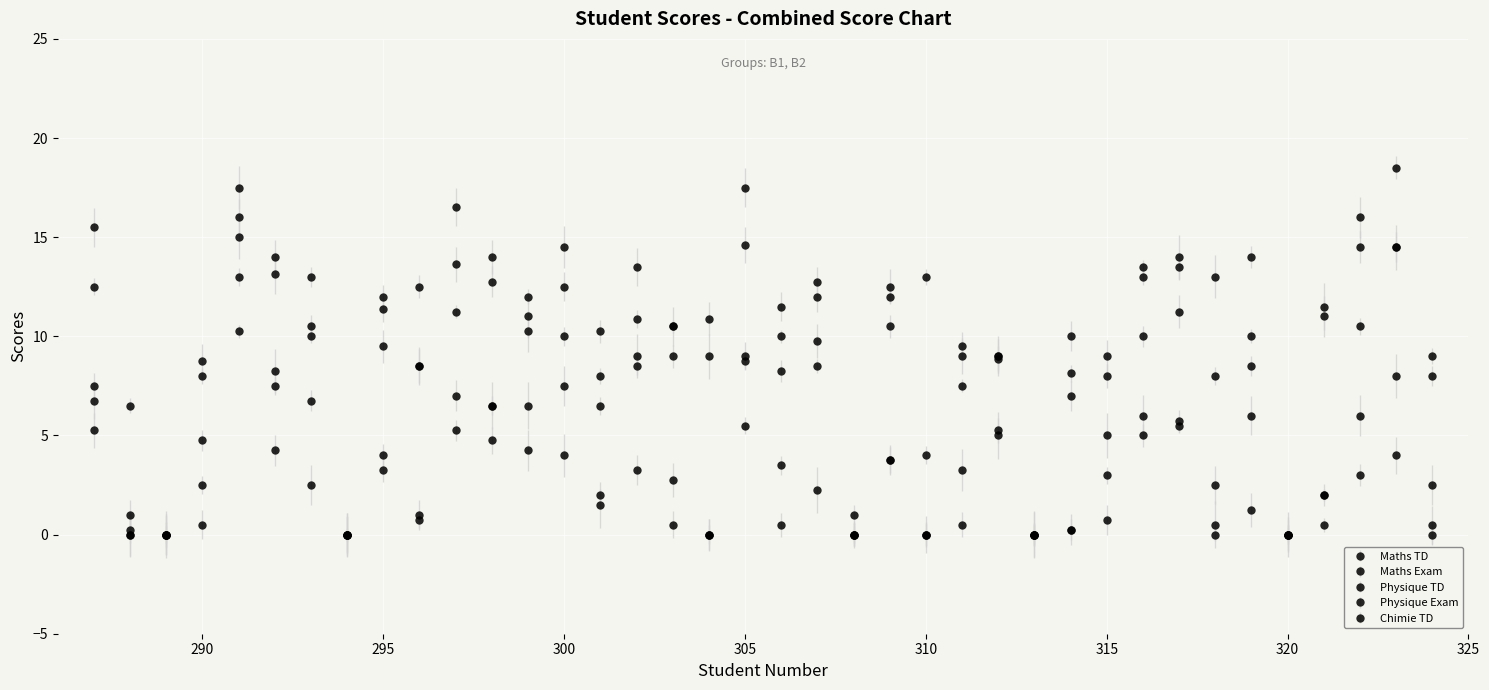

How many lines are shown in the chart?

5